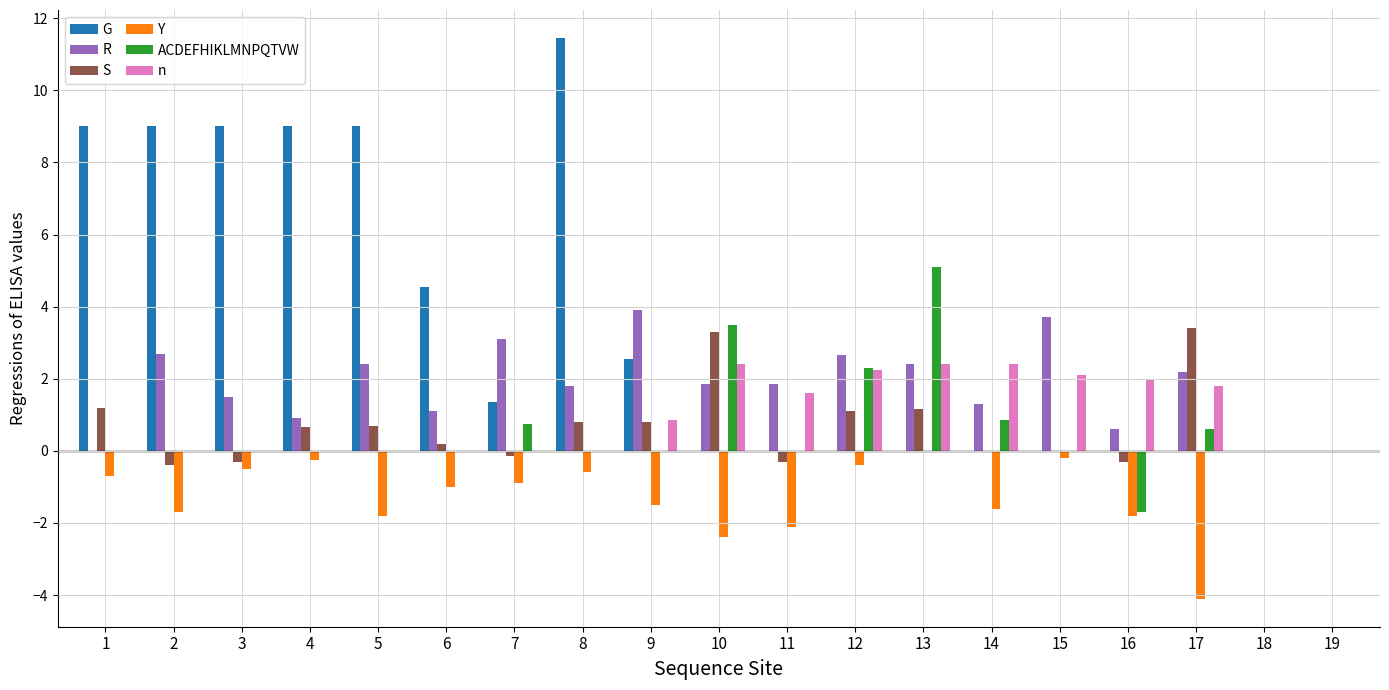

Where does the R series first go above 1?

2